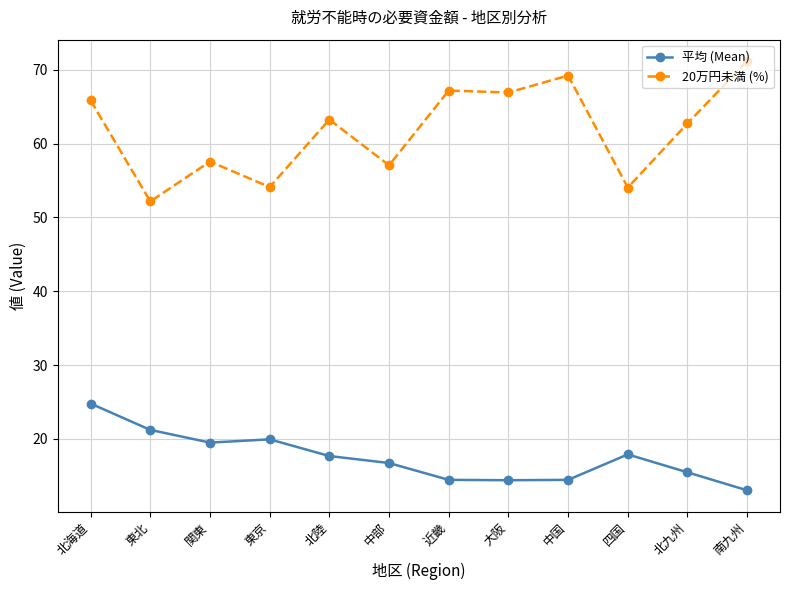

How many lines are shown in the chart?

2